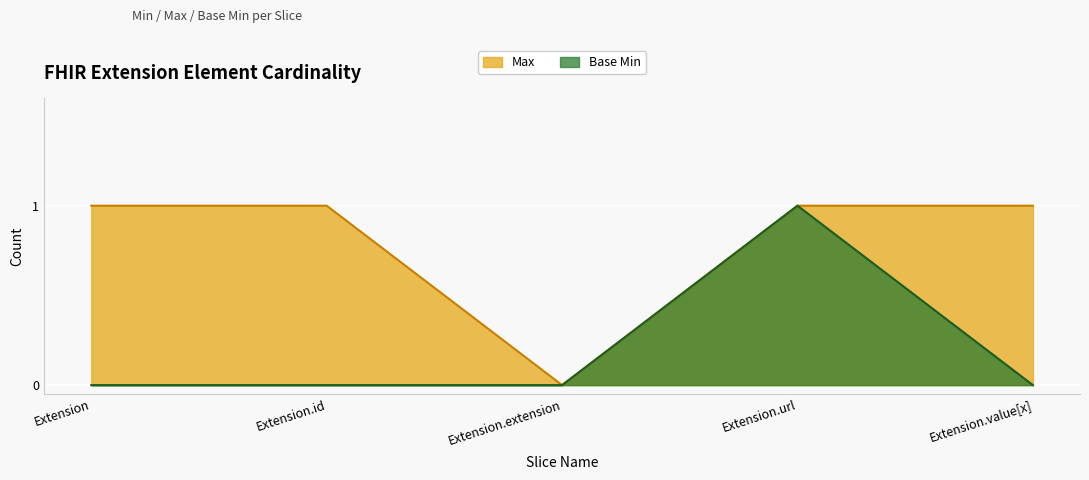

True or false: Base Min and Max intersect in this chart.

False